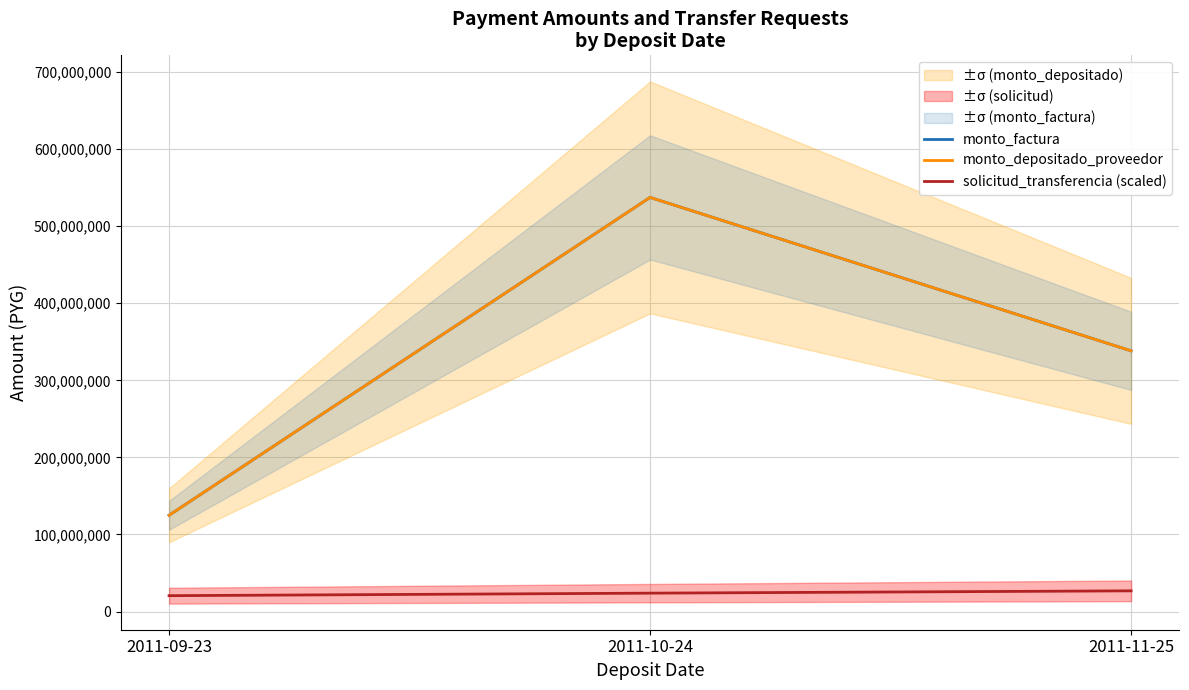

What are all the series names shown in the legend?

monto_factura, monto_depositado_proveedor, solicitud_transferencia (scaled)